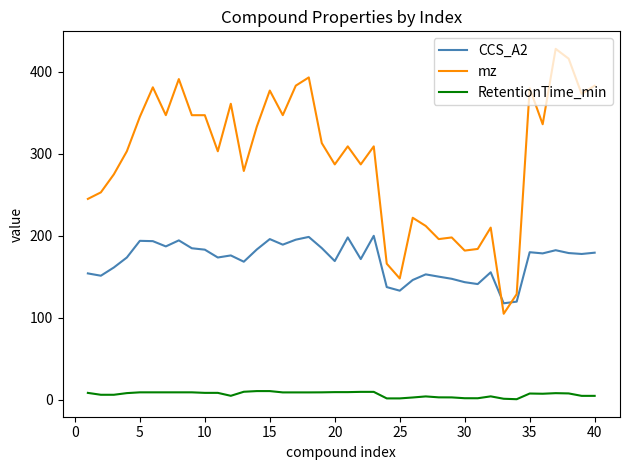

True or false: RetentionTime_min and CCS_A2 intersect in this chart.

False